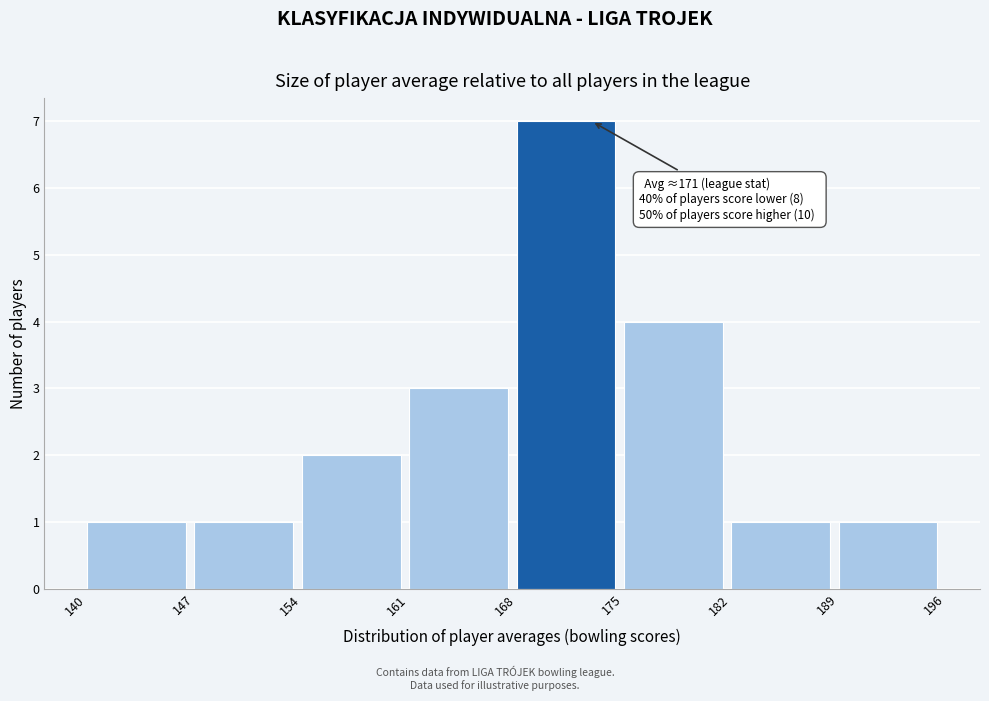

Which range on the x-axis has the tallest bar?

168 to 175